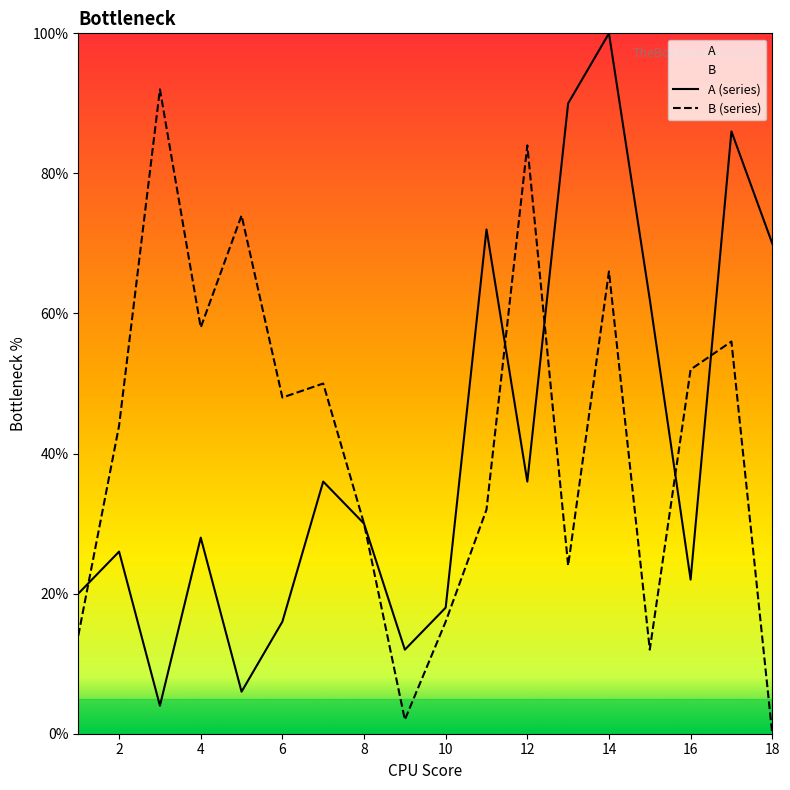

Reading left to right, list all the values displayed in this chart.

A: 1=20.0	2=26.0	3=4.0	4=28.0	5=6.0	6=16.0	7=36.0	8=30.0	9=12.0	10=18.0	11=72.0	12=36.0	13=90.0	14=100.0	15=62.0	16=22.0	17=86.0	18=70.0
B: 1=14.0	2=44.0	3=92.0	4=58.0	5=74.0	6=48.0	7=50.0	8=30.0	9=2.0	10=16.0	11=32.0	12=84.0	13=24.0	14=66.0	15=12.0	16=52.0	17=56.0	18=0.0